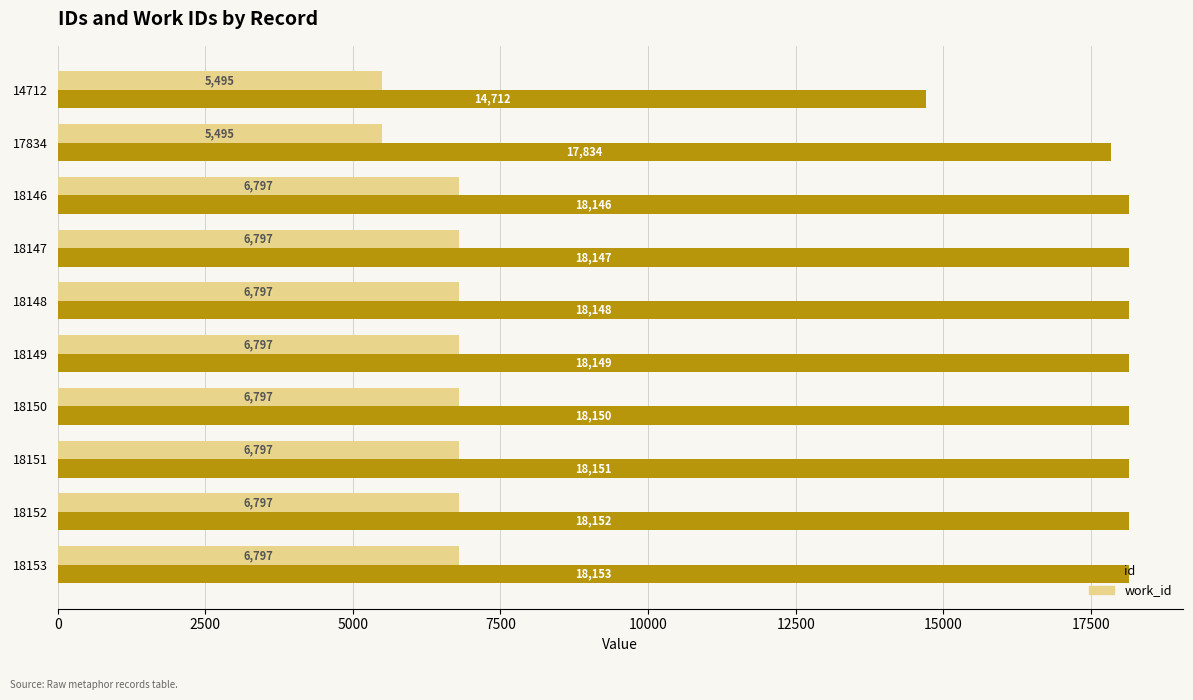

List the series in order of their peak value, highest first.

id, work_id